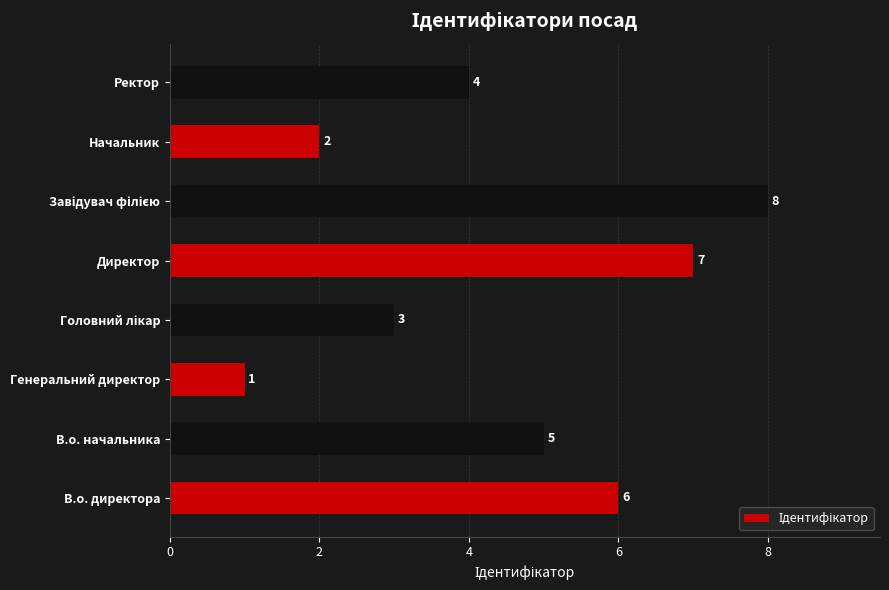

What is the change in value from Генеральний директор to Ректор?

+3